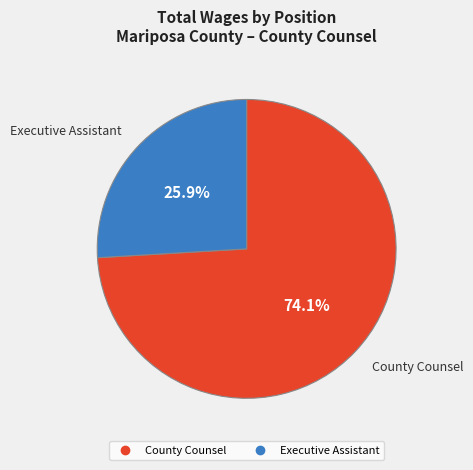

Which category has the biggest portion of the pie?

County Counsel